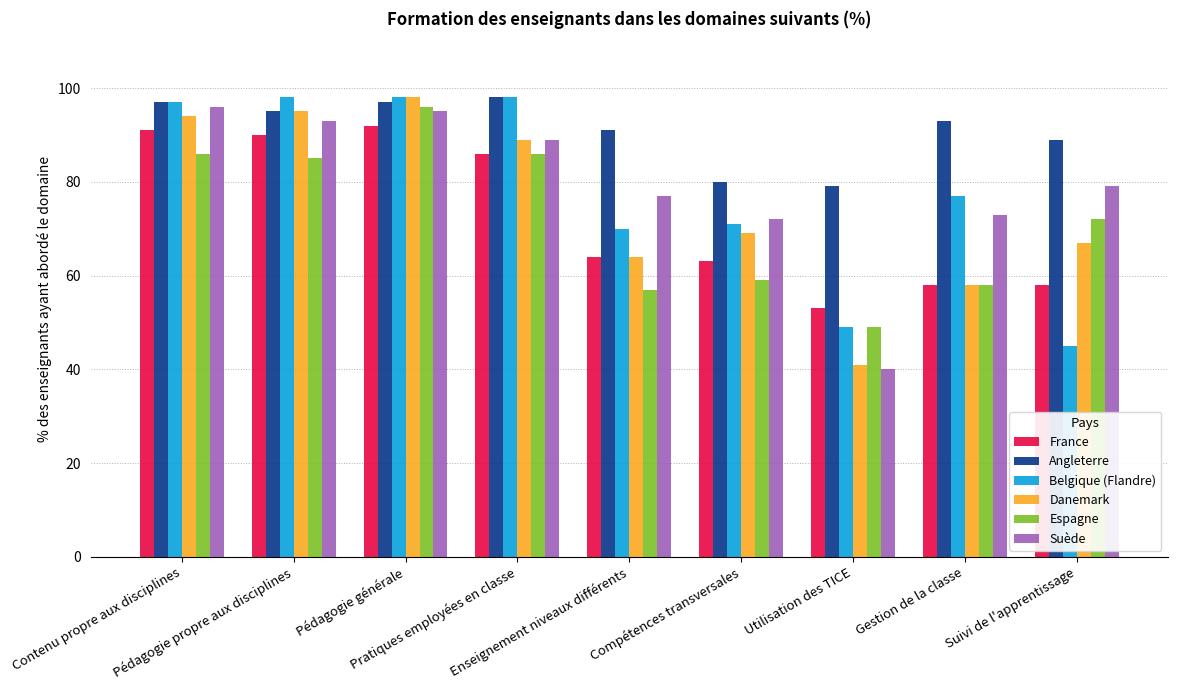

Count the number of categories in the chart.

9